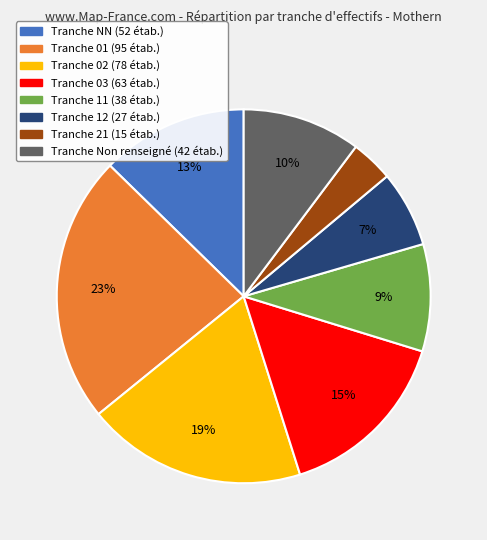

Is there a majority slice in this chart?

No